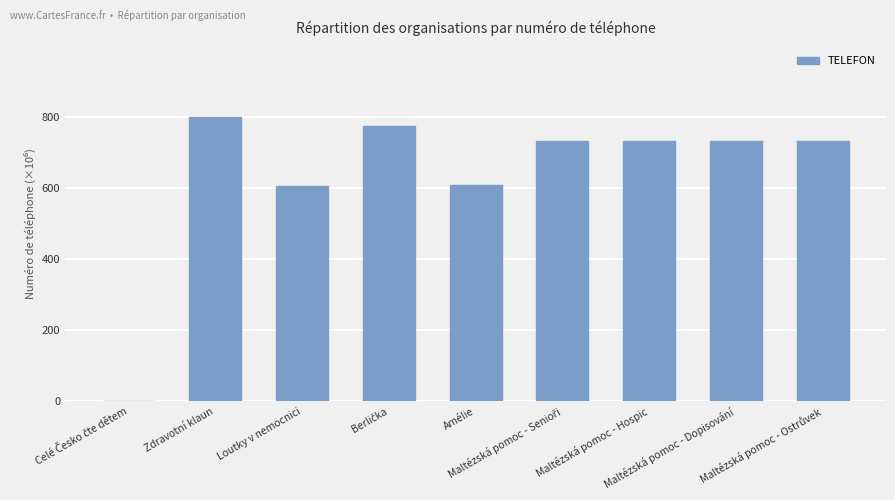

What is the maximum value shown in the chart?

798.0